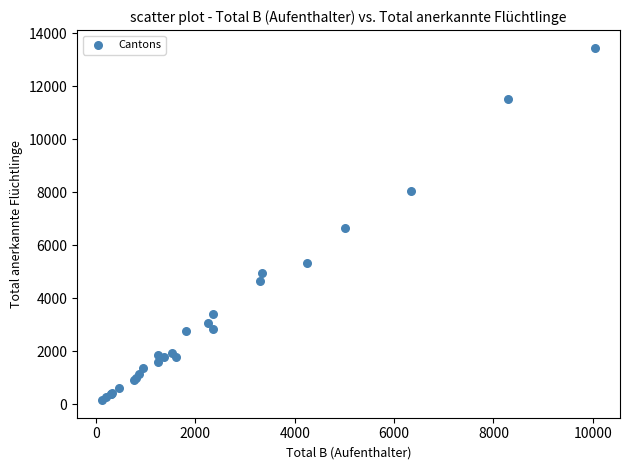

What Y value in the scatter plot is closest to 6808?

6641